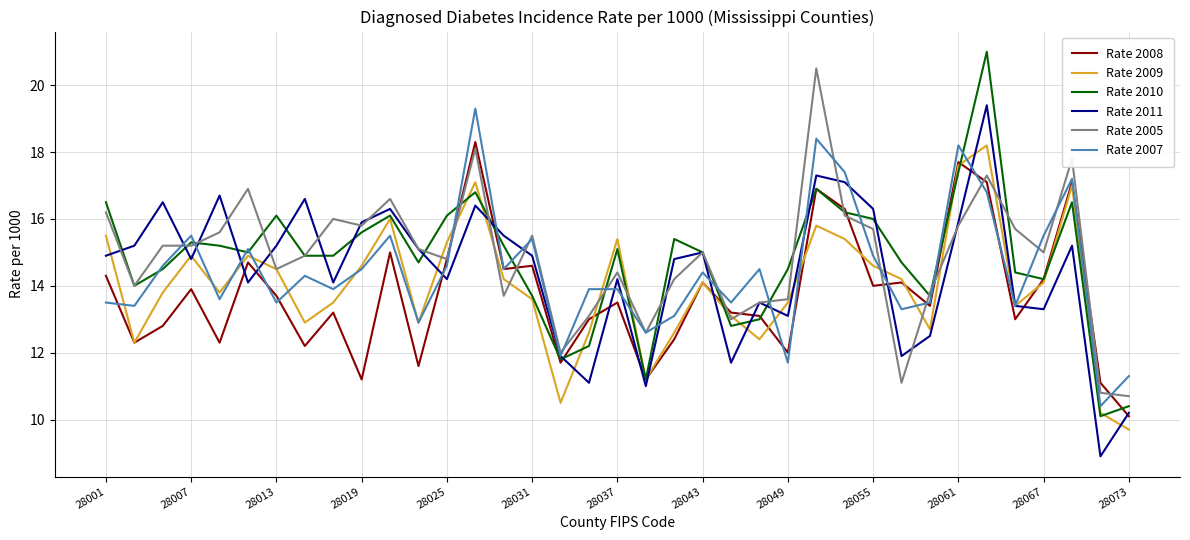

How many lines are shown in the chart?

6